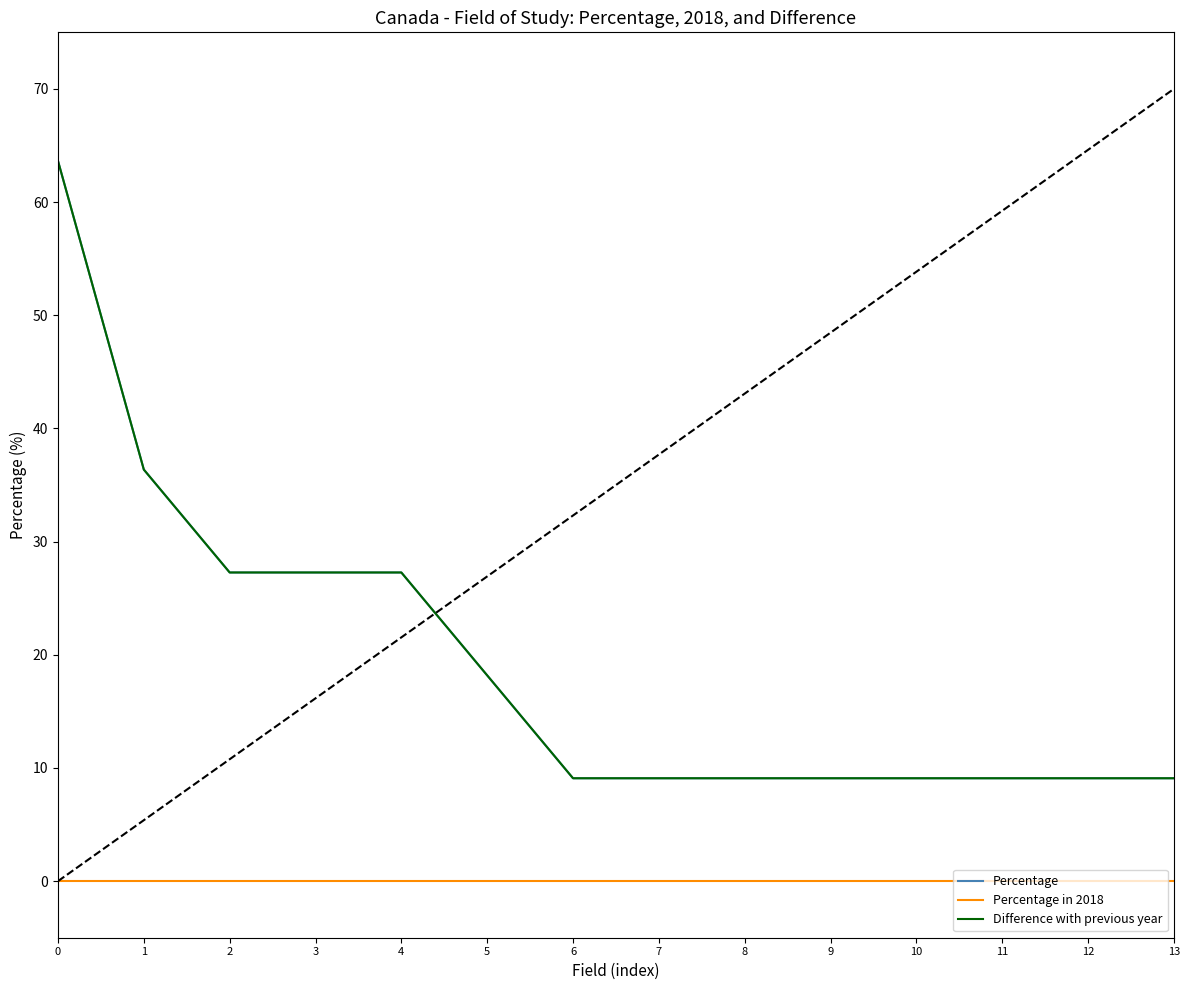

Between 12 and 2, which is larger?

2